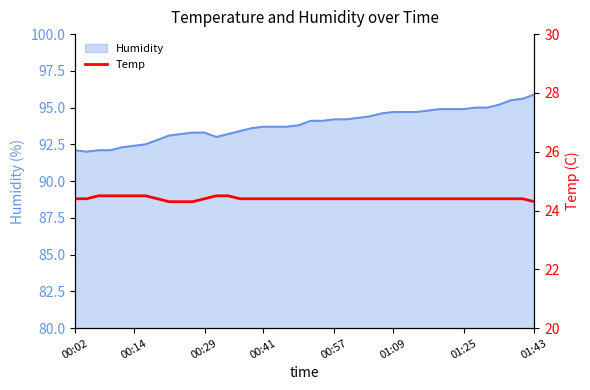

The value at 17 is 36.7. True or false?

False